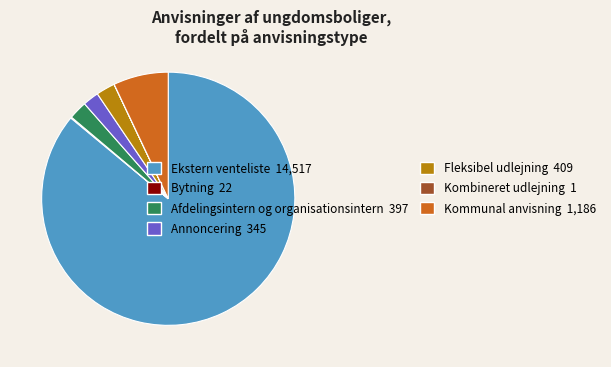

Is there a majority slice in this chart?

Yes